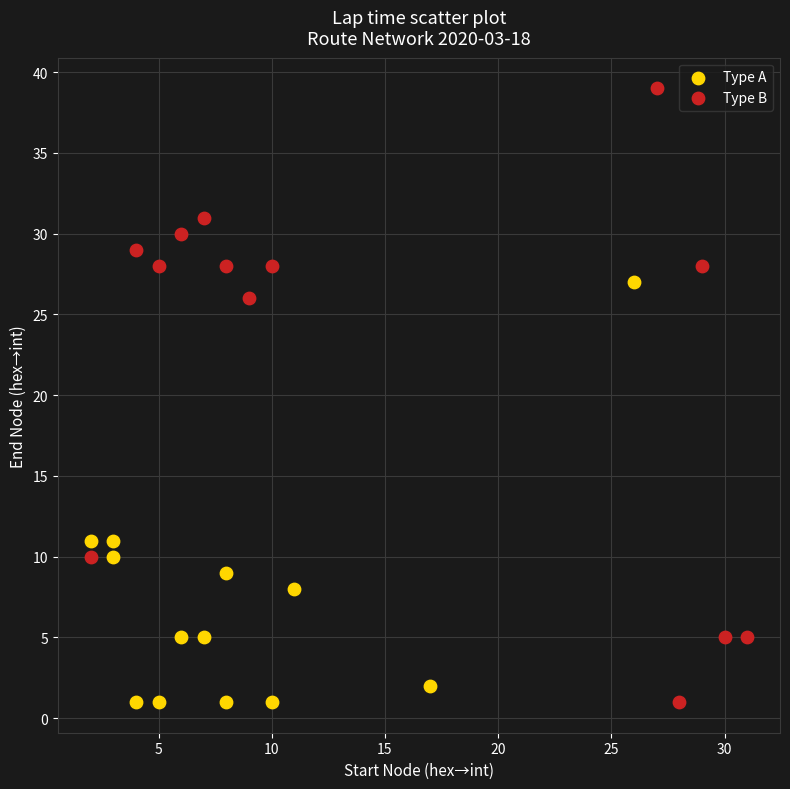

Which series has the widest spread of Y values?

Type B